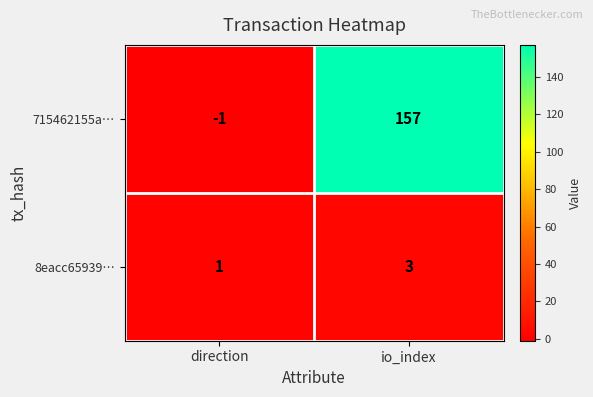

What is the total value across all series at io_index?

160